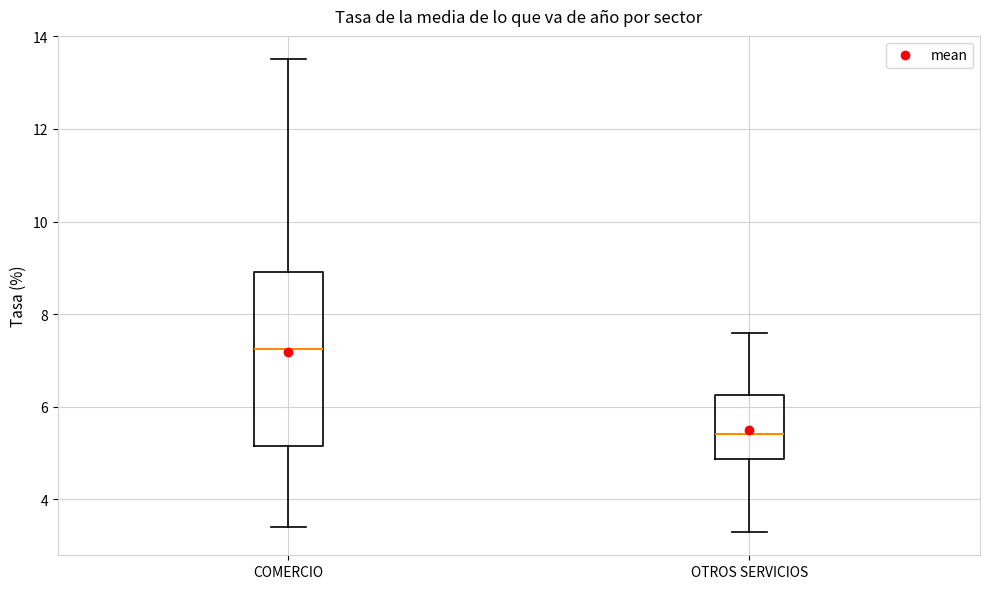

Reading left to right, read every box against the y-axis: the position of its median line, the range the box covers, and the ends of its whiskers. The values are not printed on the chart, so give them approximately, as read against the axis.

COMERCIO: median 7.2, box 5.2 to 9.0, whiskers 3.4 to 13.6
OTROS SERVICIOS: median 5.4, box 4.8 to 6.2, whiskers 3.4 to 7.6